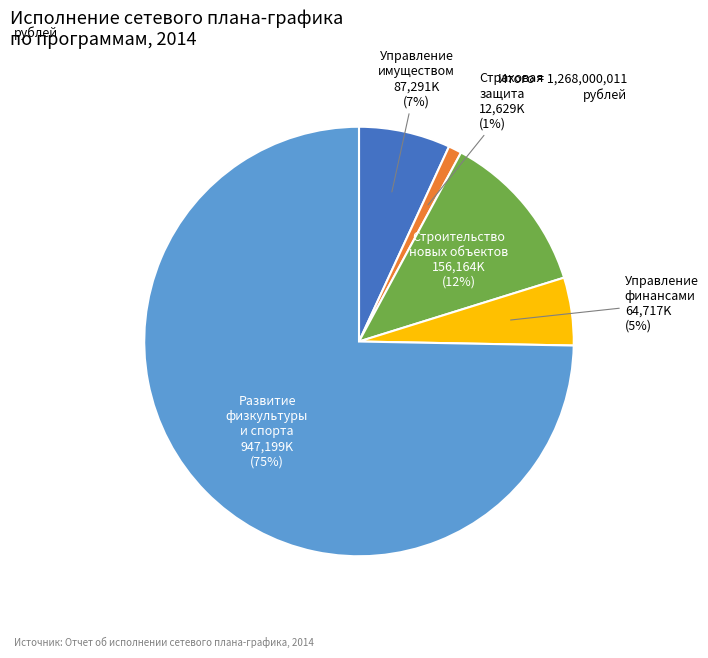

Is there any slice that represents more than half of the pie?

Yes